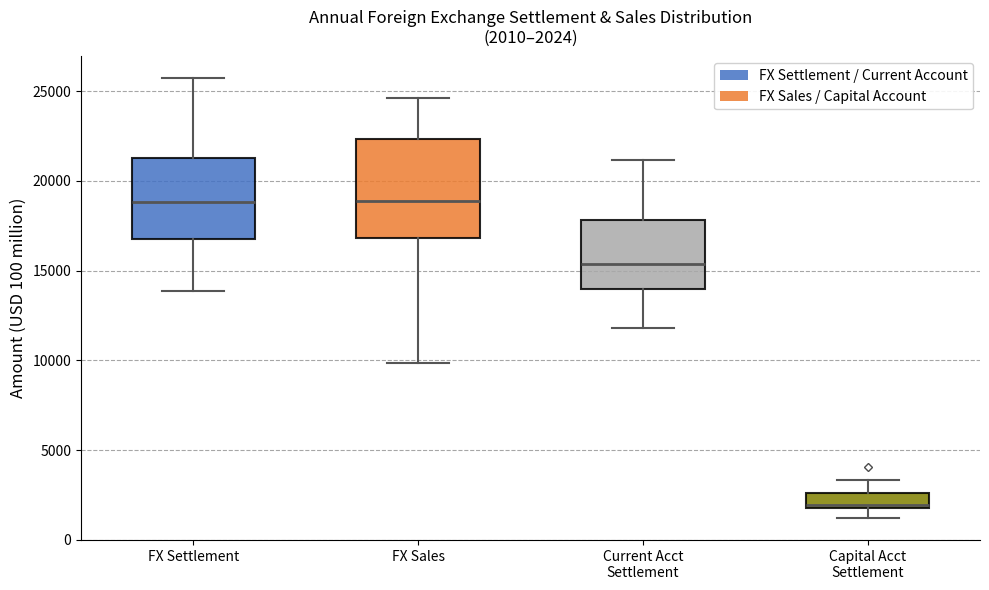

Which box is the tallest, from its lower edge to its upper edge?

FX Sales